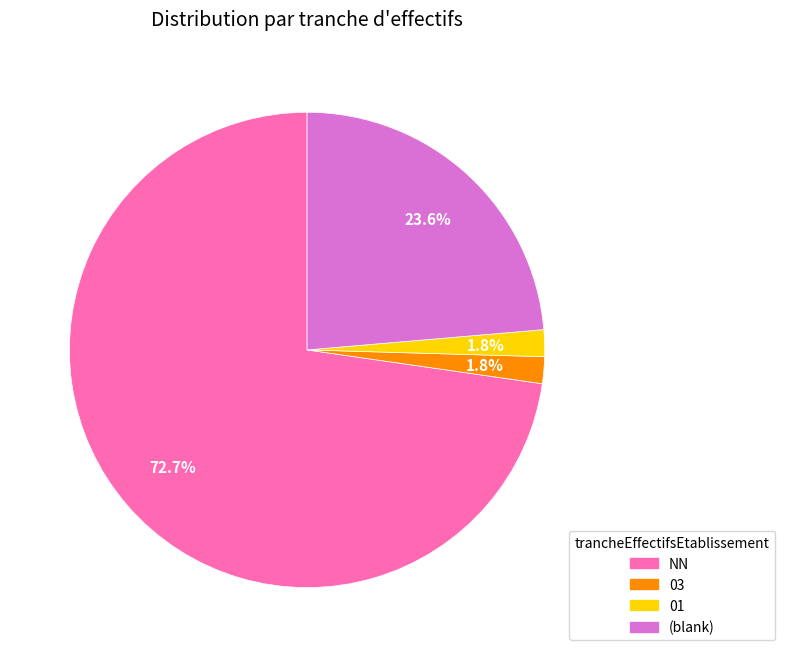

Between 03 and NN, which is larger?

NN